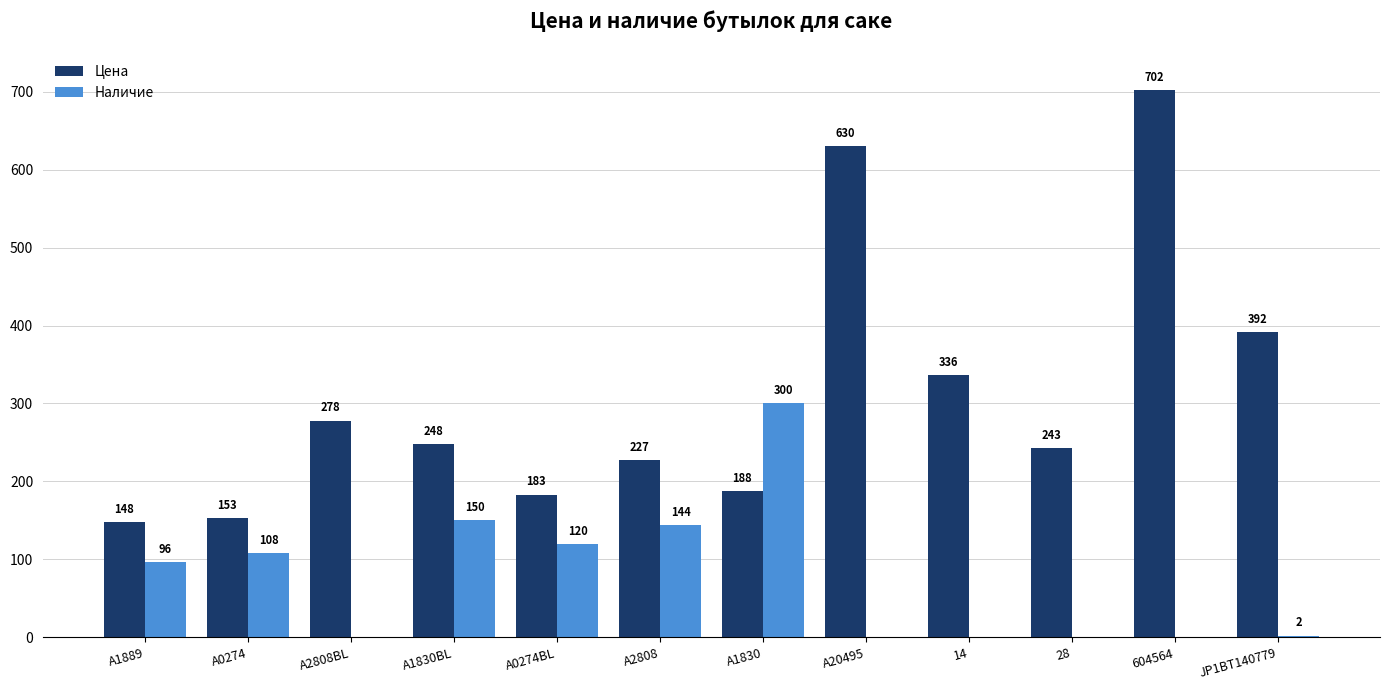

Which series changed the most between A2808BL and A20495?

Цена